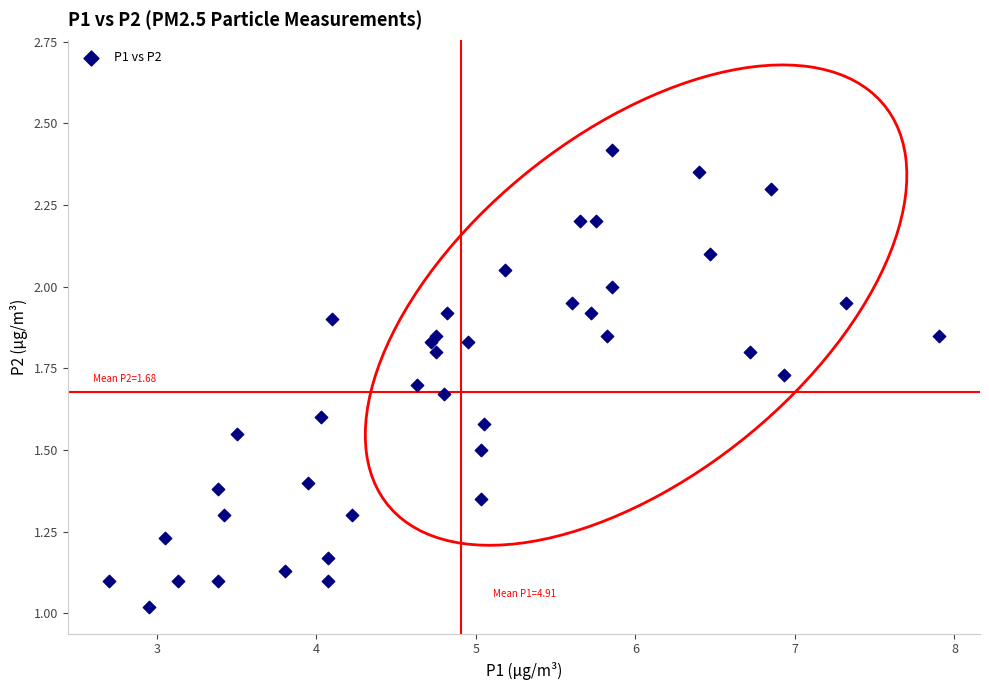

How many points are shown in the scatter plot?

40